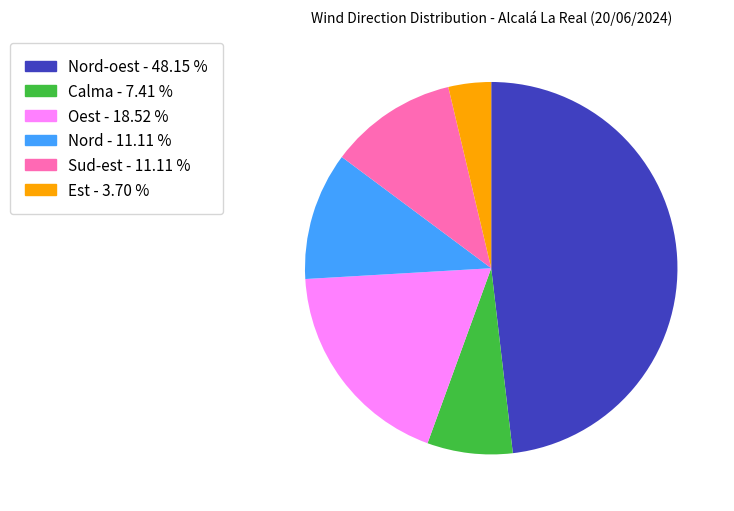

Is there a majority slice in this chart?

No